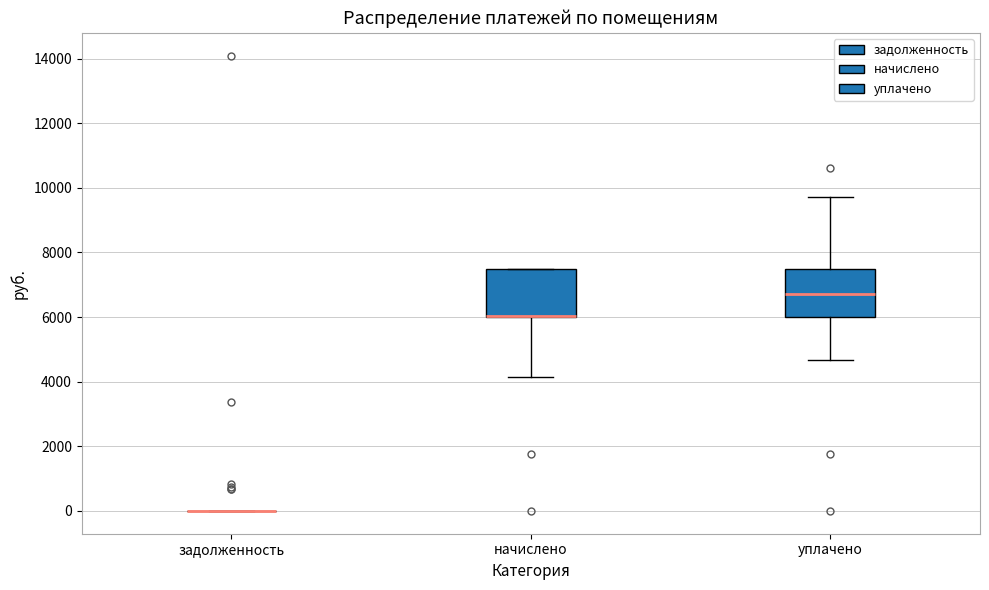

Where is the upper edge of the box for уплачено on the y-axis? The values are not printed on the chart, so give them approximately, as read against the axis.

7400